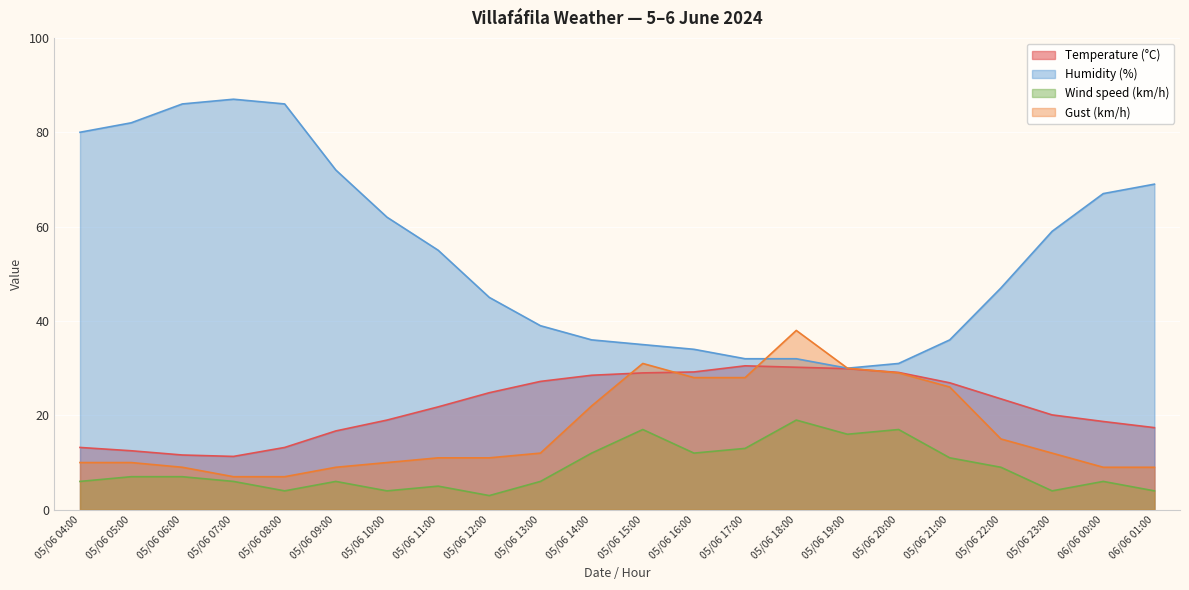

What is the difference between the Humidity (%) values at 05/06 07:00 and 05/06 20:00?

56.0